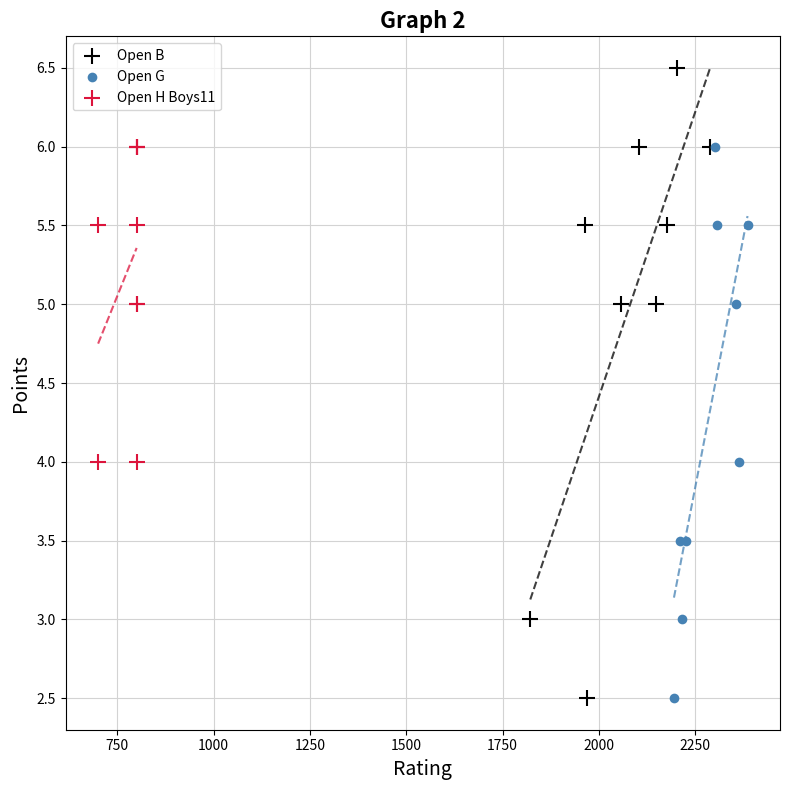

Which series reaches the maximum Y coordinate?

Open B